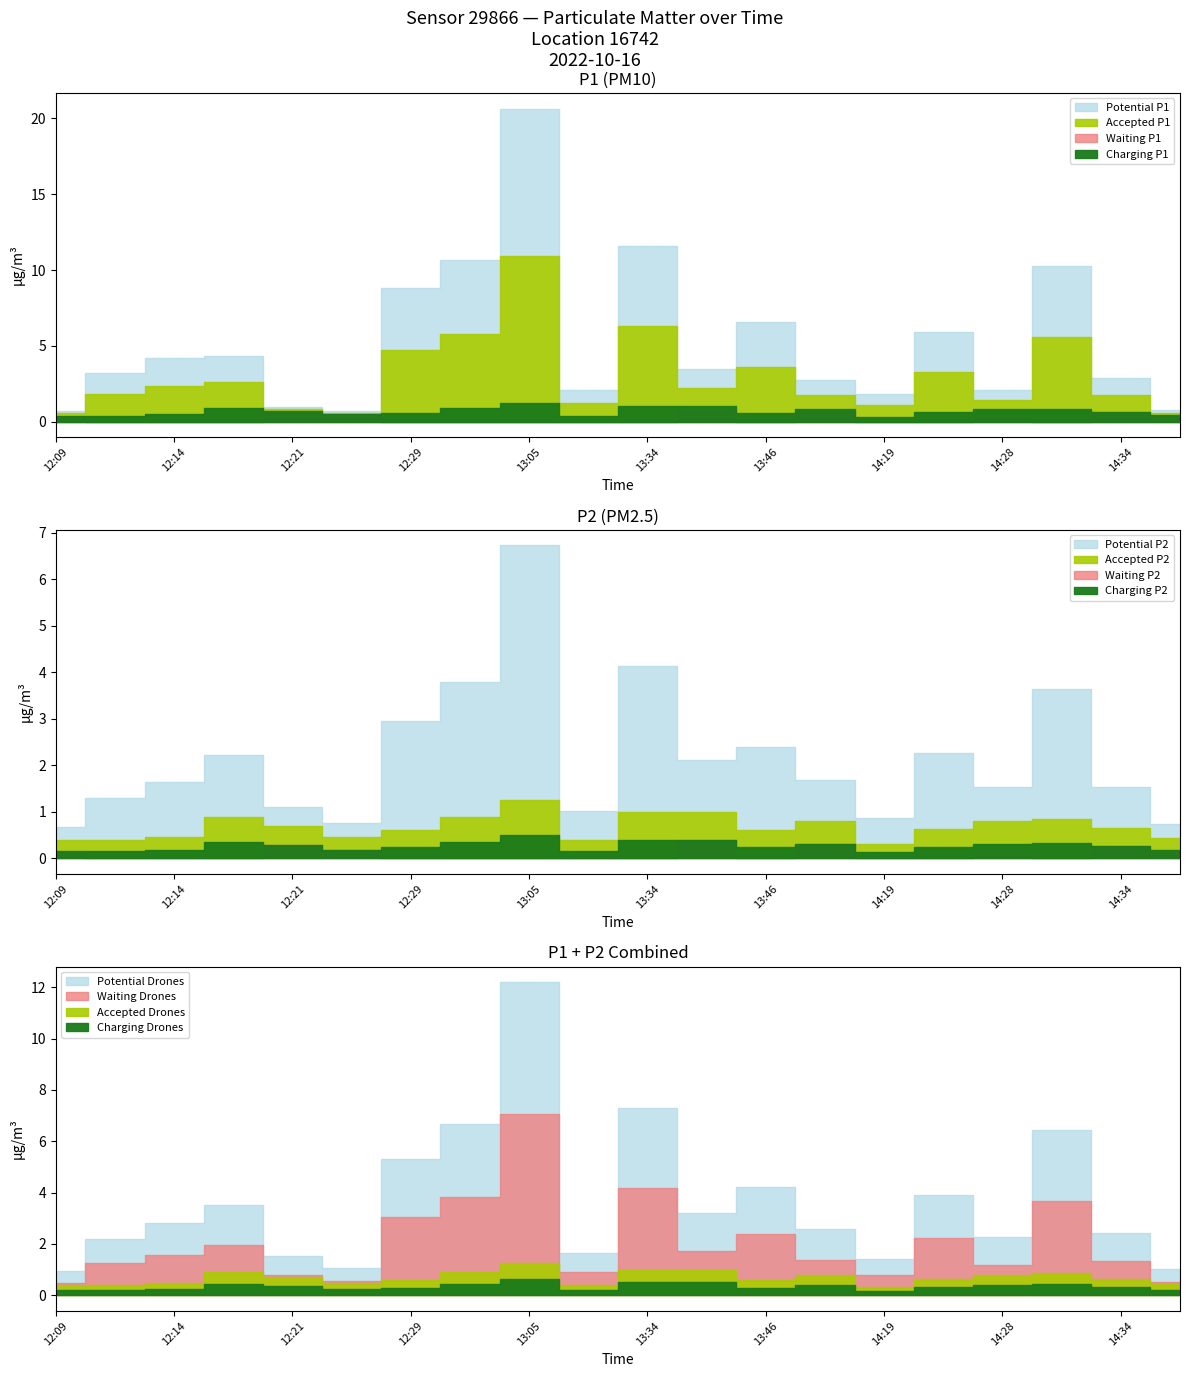

At which category does the chart reach its peak across all series?

13:05